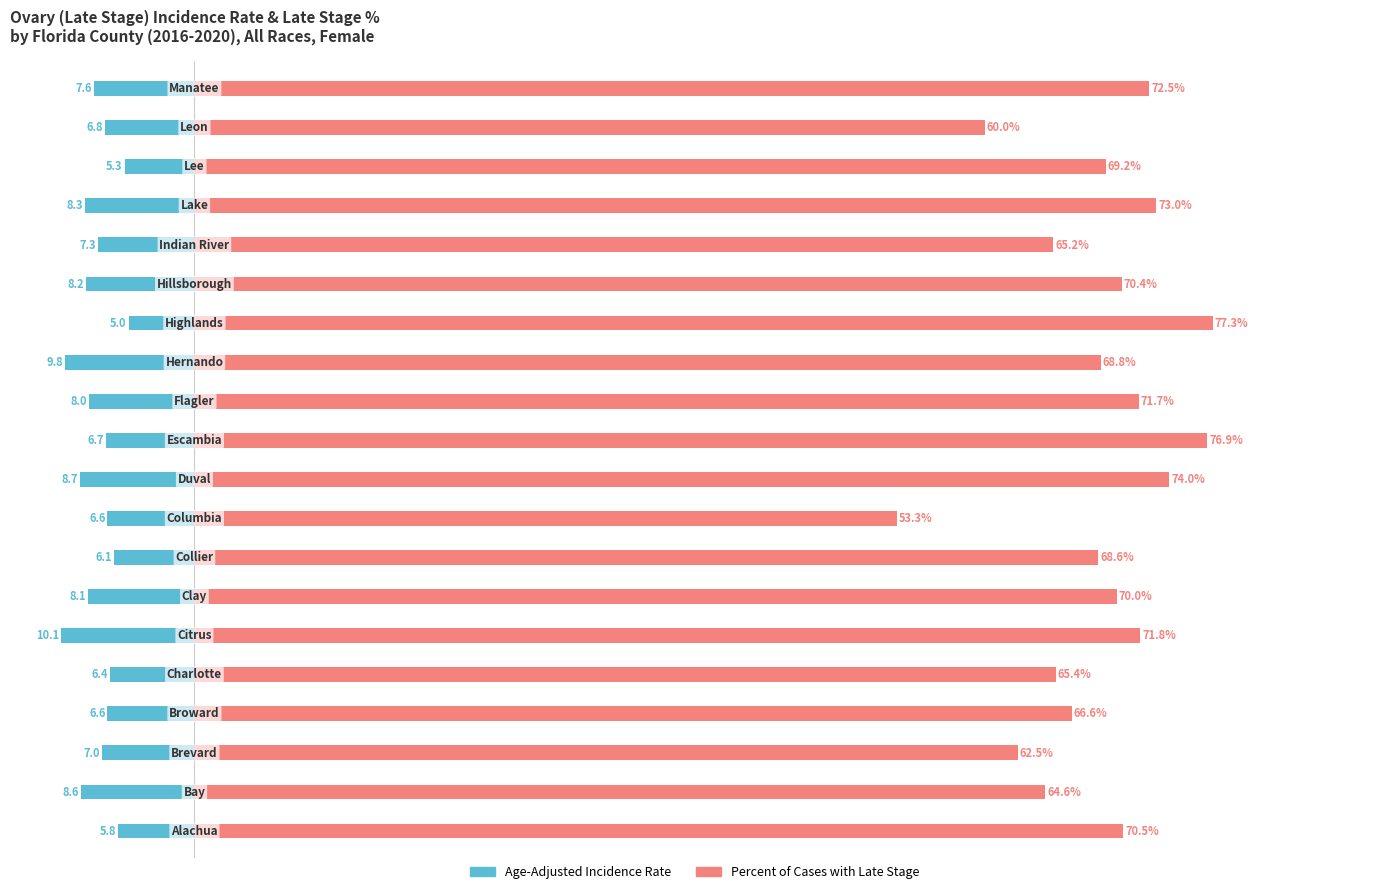

How many data points in Percent of Cases with Late Stage are above 70?

9